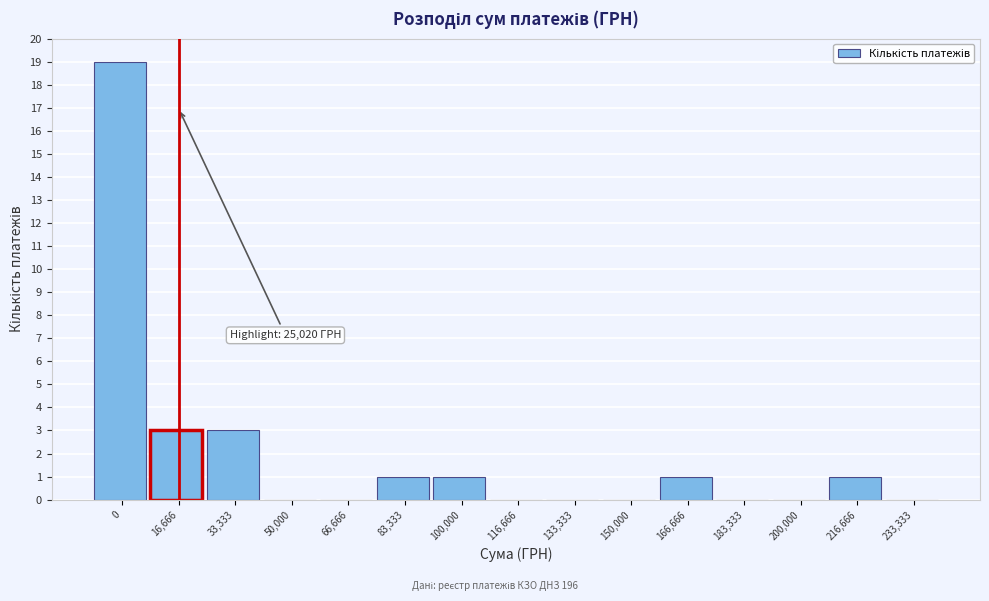

Reading left to right, what are all the values shown in this chart?

0=19	16,666=3	33,333=3	50,000=0	66,666=0	83,333=1	100,000=1	116,666=0	133,333=0	150,000=0	166,666=1	183,333=0	200,000=0	216,666=1	233,333=0